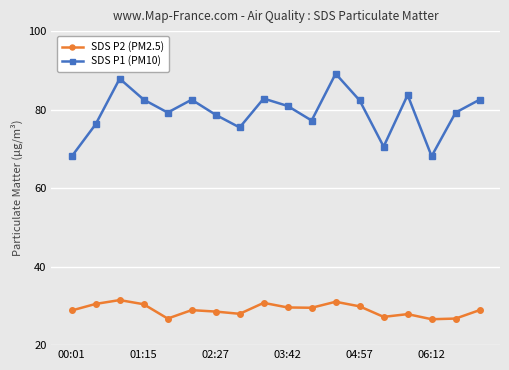

True or false: SDS P1 (PM10) has more than 2 points higher than both neighbors.

True